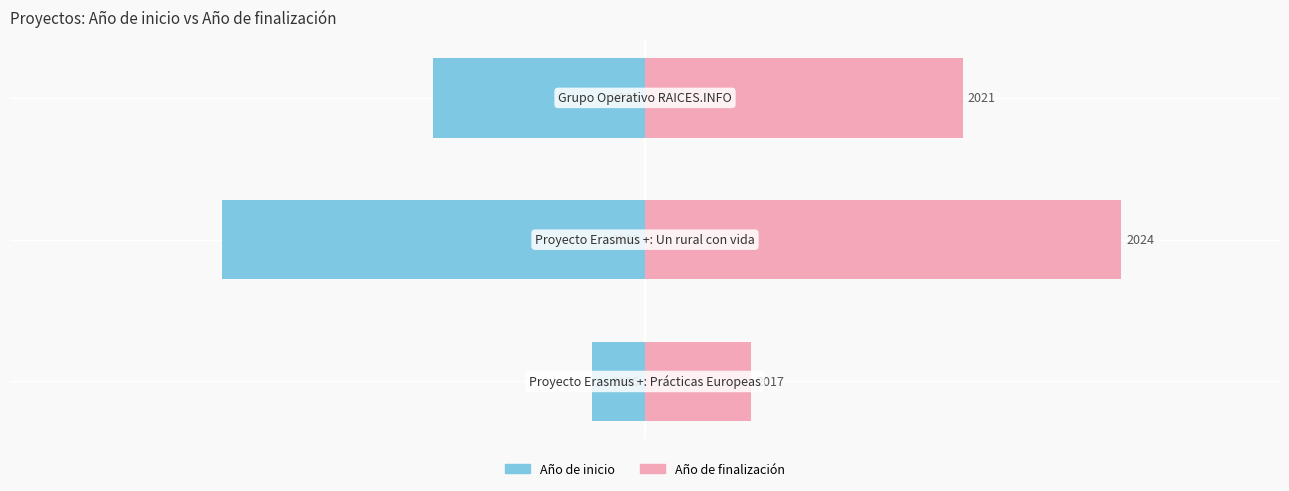

What is the average value of the Año de inicio series?

-4